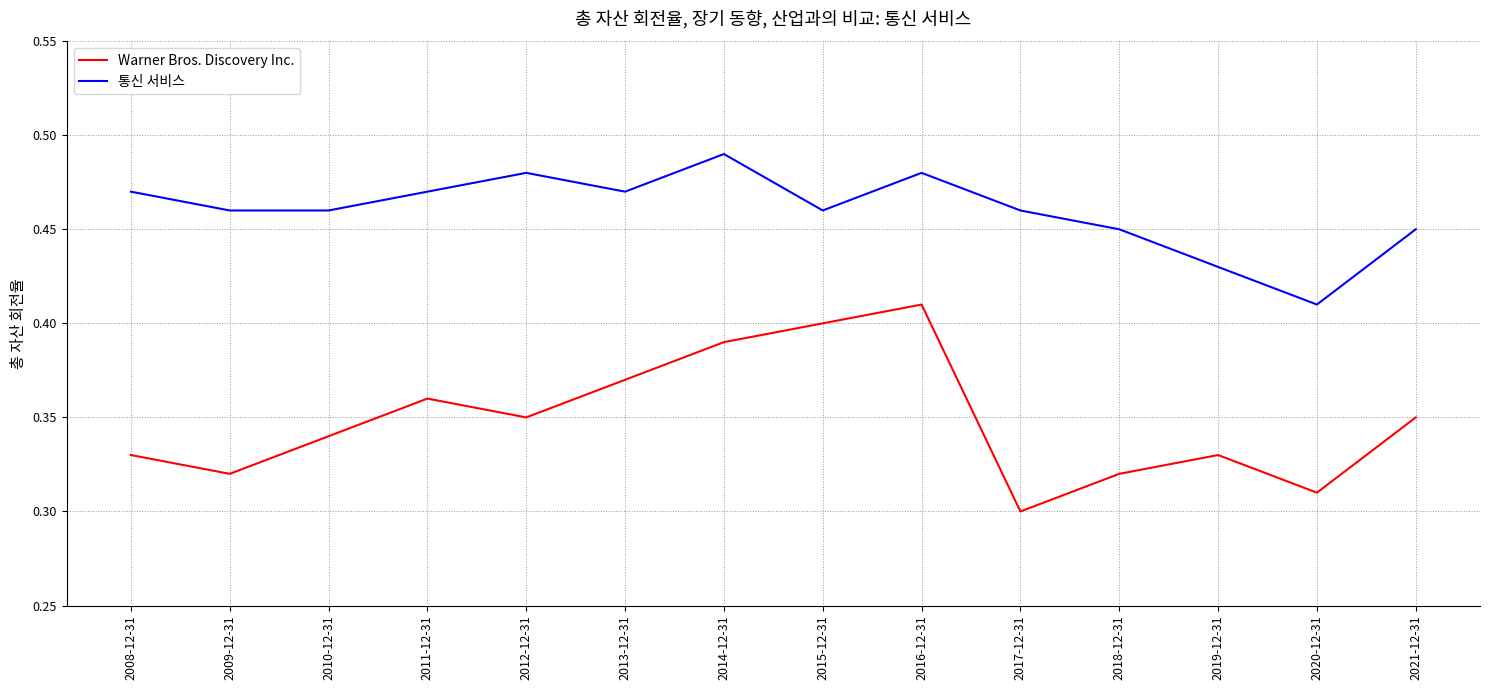

True or false: Warner Bros. Discovery Inc. and 통신 서비스 intersect in this chart.

False